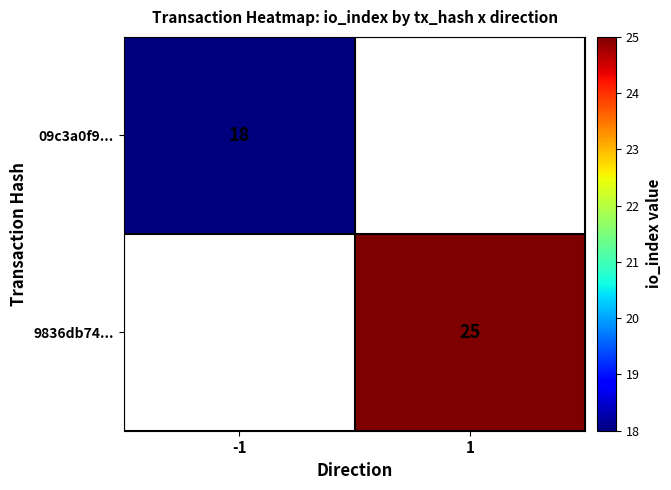

Is it true that 09c3a0f9... equals 18 at -1?

True